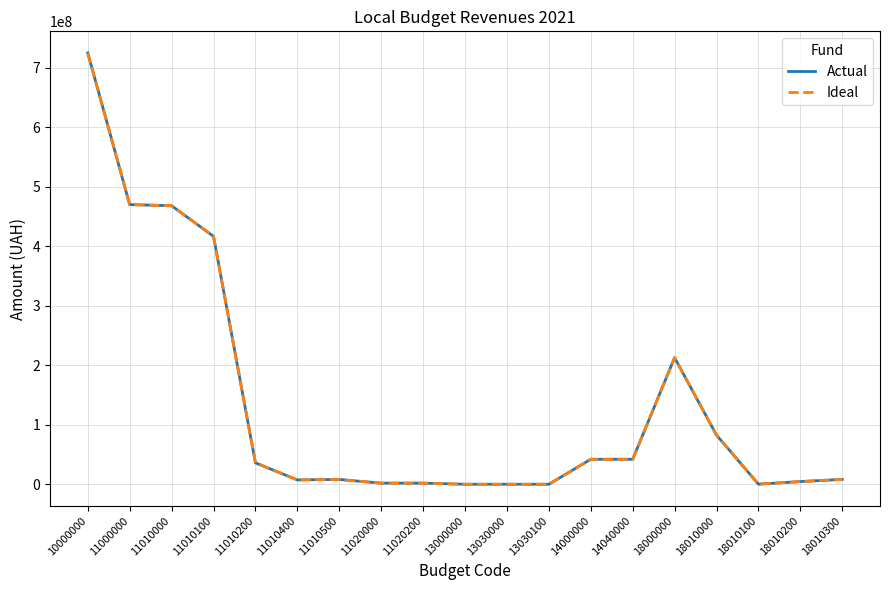

What is the total value across all series at 11010100?

833200000